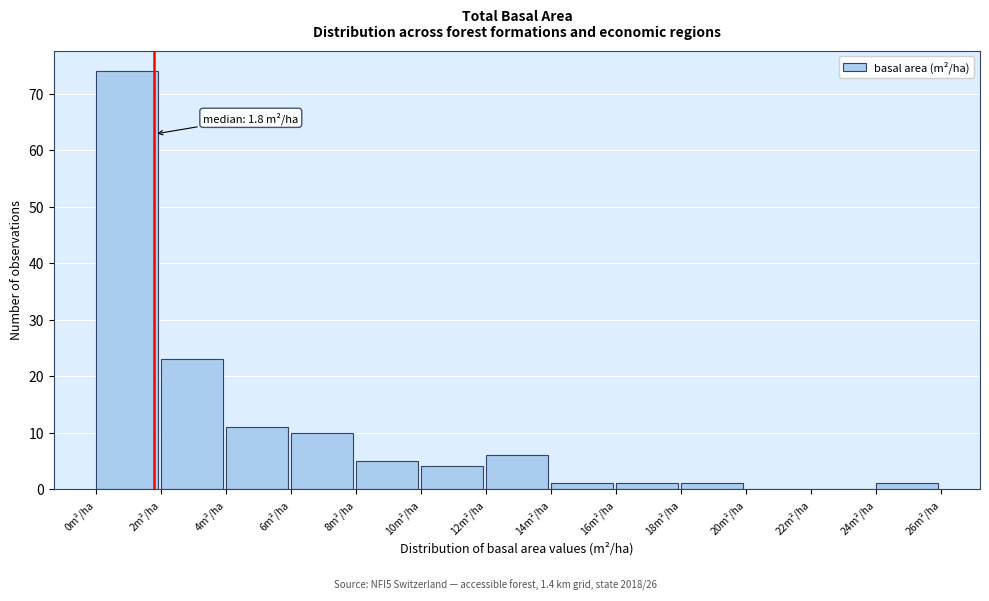

Which range on the x-axis has the tallest bar?

0 to 2